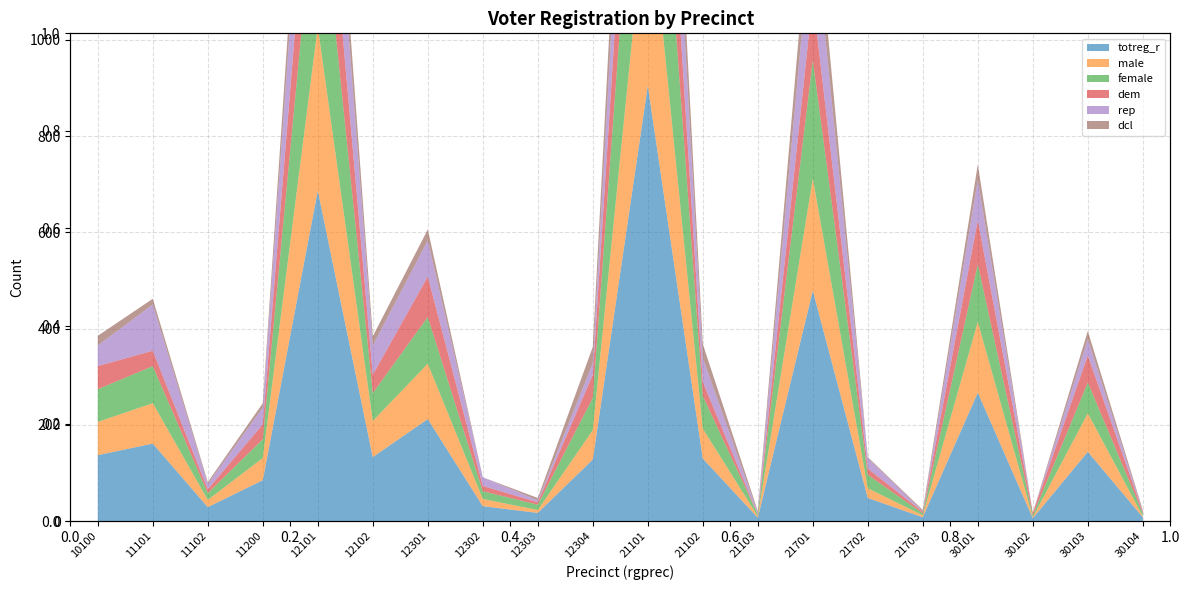

Reading right to left, transcribe all the data shown in this chart.

totreg_r: 30104=8	30103=144	30102=6	30101=267	21703=8	21702=48	21701=479	21103=7	21102=130	21101=905	12304=128	12303=17	12302=31	12301=212	12102=133	12101=687	11200=85	11102=29	11101=161	10100=137
male: 30104=2	30103=80	30102=2	30101=147	21703=4	21702=20	21701=233	21103=3	21102=62	21101=420	12304=61	12303=6	12302=15	12301=115	12102=75	12101=341	11200=46	11102=15	11101=84	10100=69
female: 30104=6	30103=64	30102=4	30101=120	21703=4	21702=28	21701=246	21103=4	21102=68	21101=485	12304=67	12303=11	12302=16	12301=97	12102=58	12101=346	11200=39	11102=14	11101=77	10100=68
dem: 30104=3	30103=56	30102=5	30101=91	21703=3	21702=13	21701=129	21103=0	21102=29	21101=279	12304=48	12303=5	12302=11	12301=84	12102=38	12101=220	11200=31	11102=8	11101=32	10100=48
rep: 30104=2	30103=34	30102=0	30101=84	21703=1	21702=22	21701=176	21103=4	21102=50	21101=289	12304=24	12303=4	12302=18	12301=75	12102=61	12101=243	11200=35	11102=11	11101=96	10100=43
dcl: 30104=2	30103=17	30102=0	30101=32	21703=3	21702=2	21701=83	21103=3	21102=29	21101=158	12304=34	12303=5	12302=0	12301=23	12102=19	12101=99	11200=9	11102=4	11101=12	10100=20